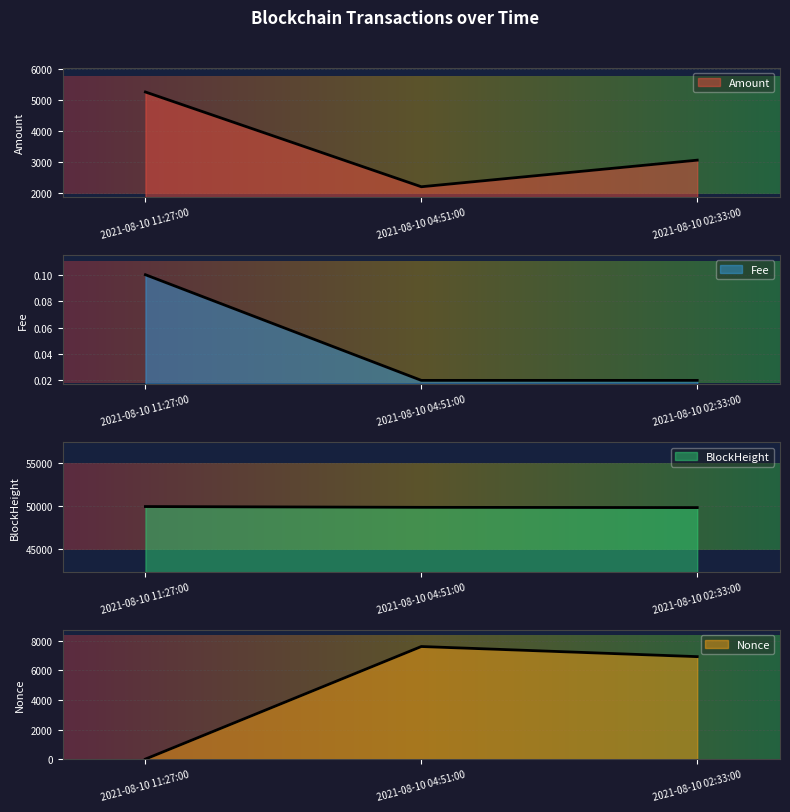

At which category is the sum across all series the highest?

2021-08-10 02:33:00